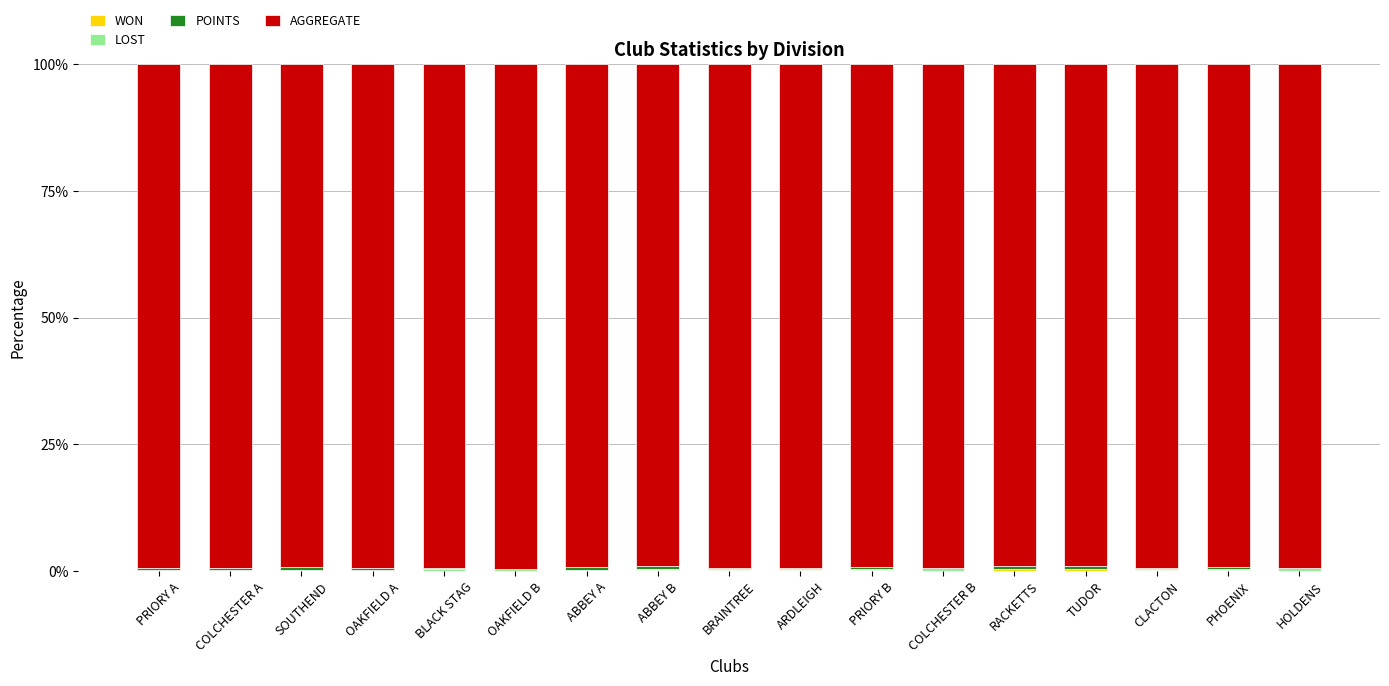

What is the label of the 13th bar from the left?

RACKETTS